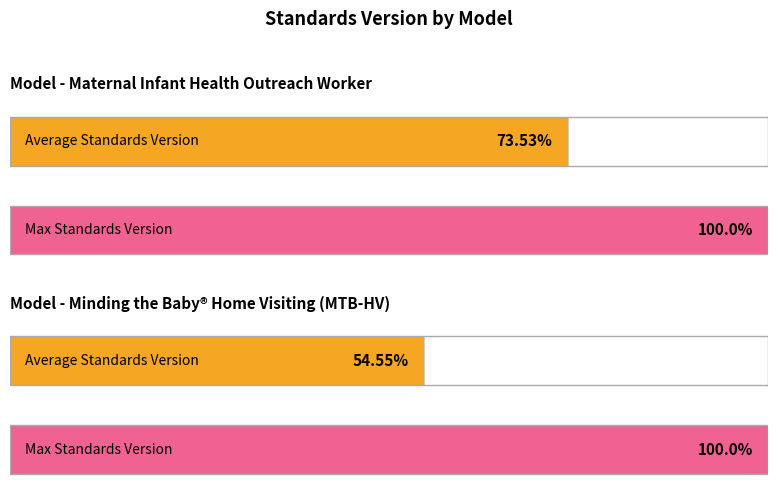

Which series changed the most between Maternal Infant Health Outreach Worker and Minding the Baby Home Visiting (MTB-HV)?

Average Standards Version